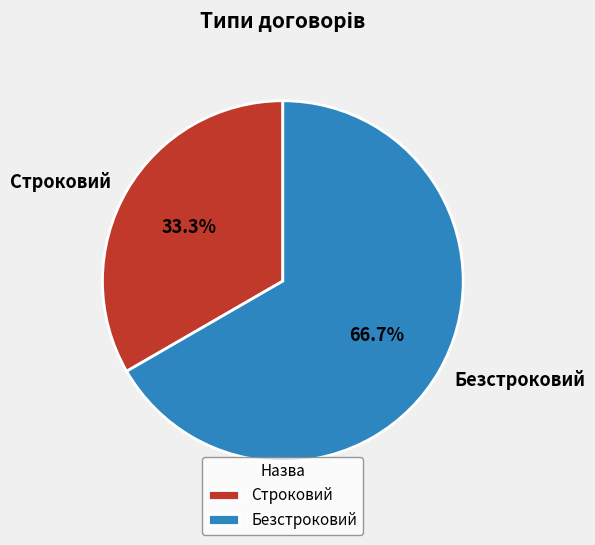

Does Безстроковий account for over 50% of the chart?

Yes